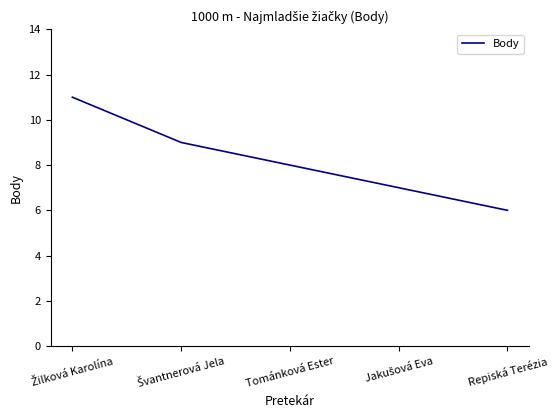

Reading left to right, what are all the values shown in this chart?

11	9	8	7	6